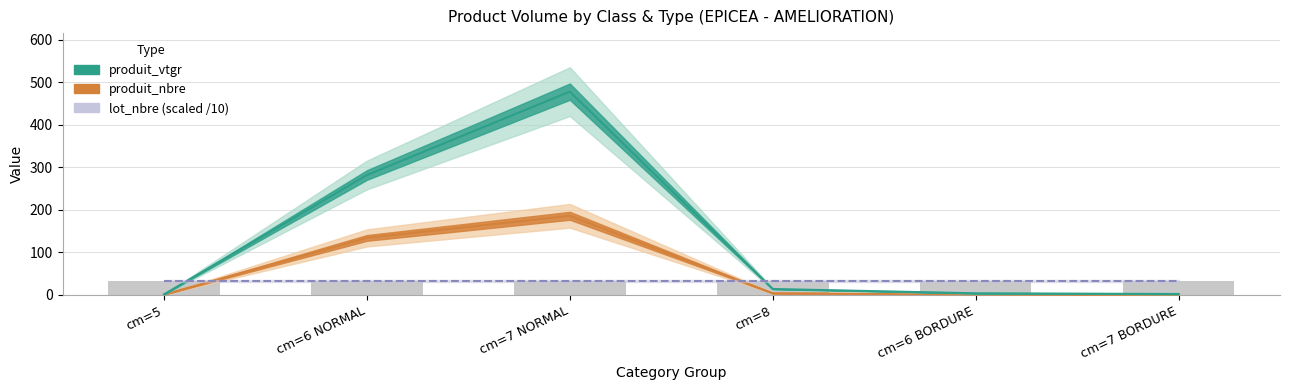

Reading right to left, extract all data points from this chart.

produit_nbre: 1.0	2.0	4.0	186.0	134.0	1.0
produit_vtgr: 2.2	3.9	13.9	477.8	281.8	1.3
lot_nbre (scaled /10): 32.8	32.8	32.8	32.8	32.8	32.8
lot_nbre (scaled): 32.8	32.8	32.8	32.8	32.8	32.8